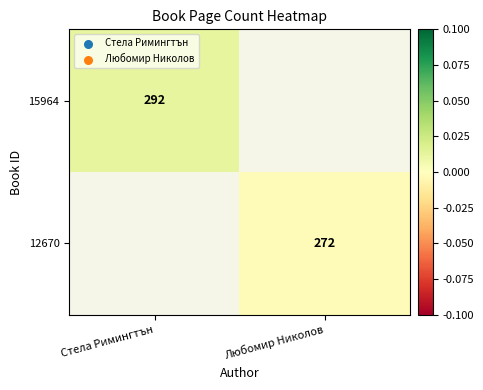

Is the value of 15964 at Стела Римингтън greater than the value of 12670 at Любомир Николов?

Yes